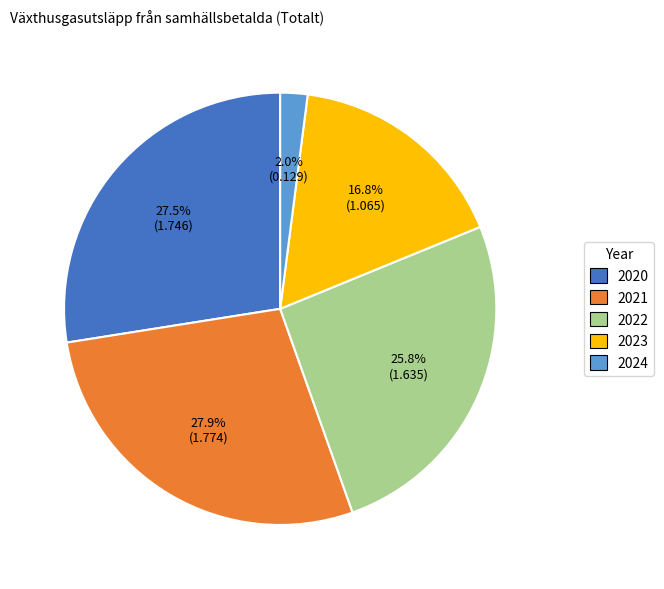

Is it true that 2024 is 2% of the pie?

True